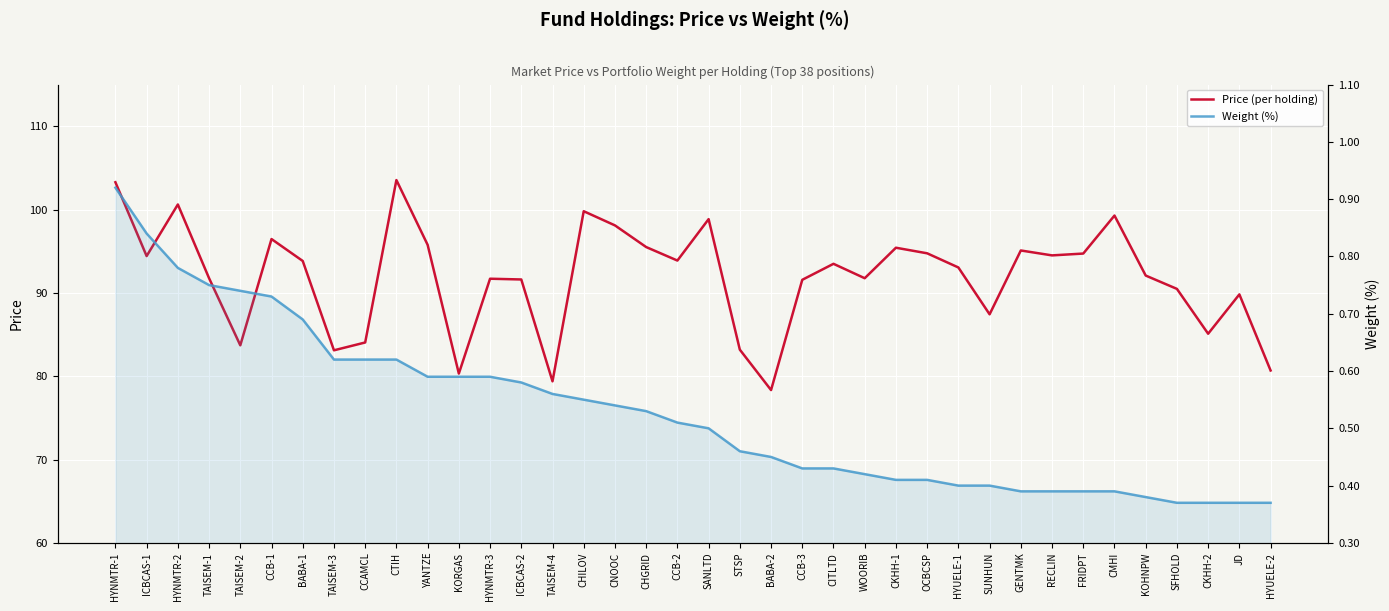

Is the value of Price (per holding) at CCB-2 greater than the value of Weight (%) at BABA-1?

Yes